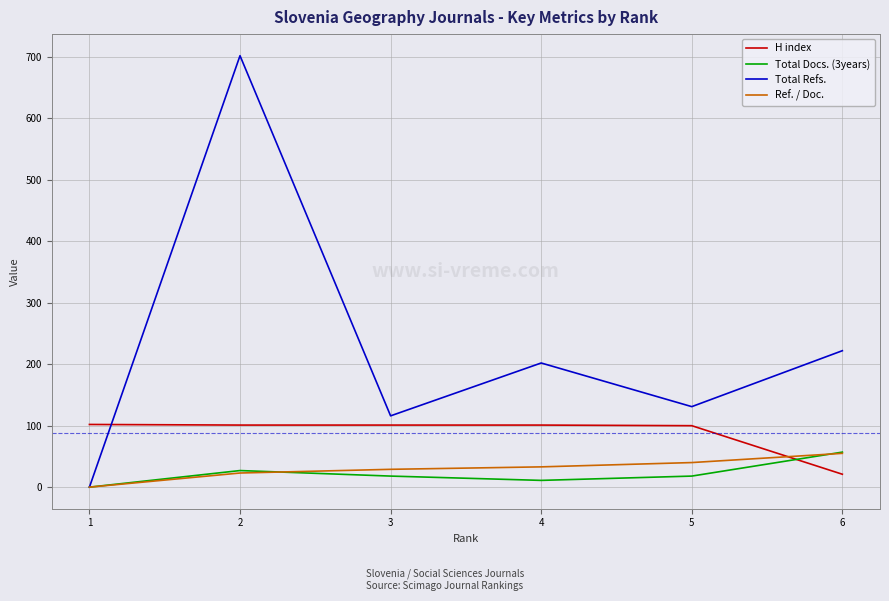

Is it true that Ref. / Doc. equals 9 at 5?

False